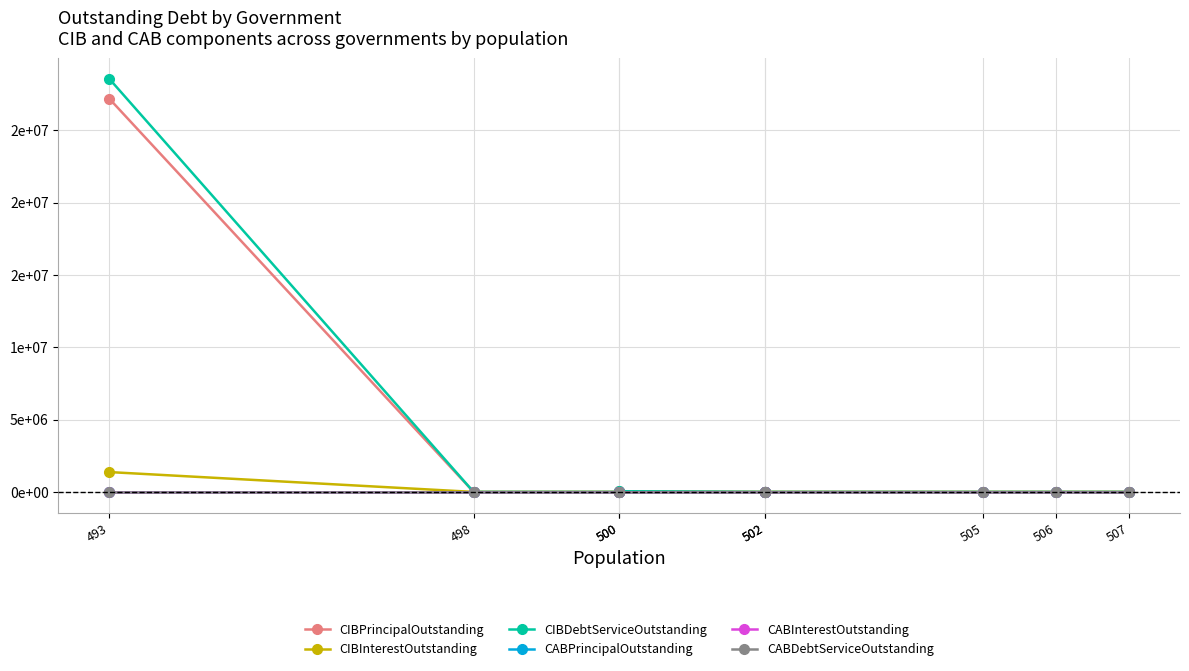

Which series has the largest range (max minus min)?

CIBDebtServiceOutstanding